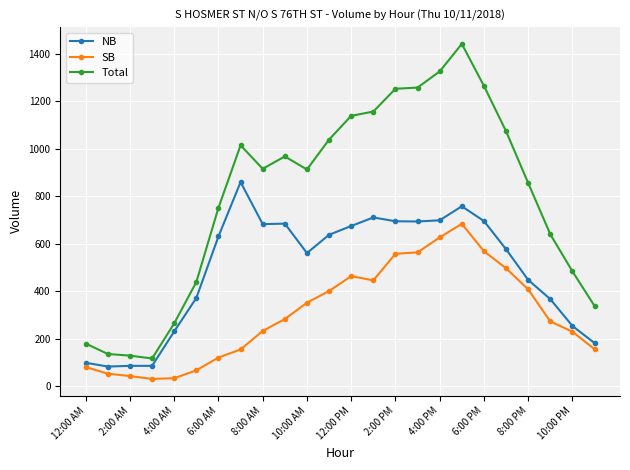

What is the difference between the second highest and second lowest values in the Total series?

1197